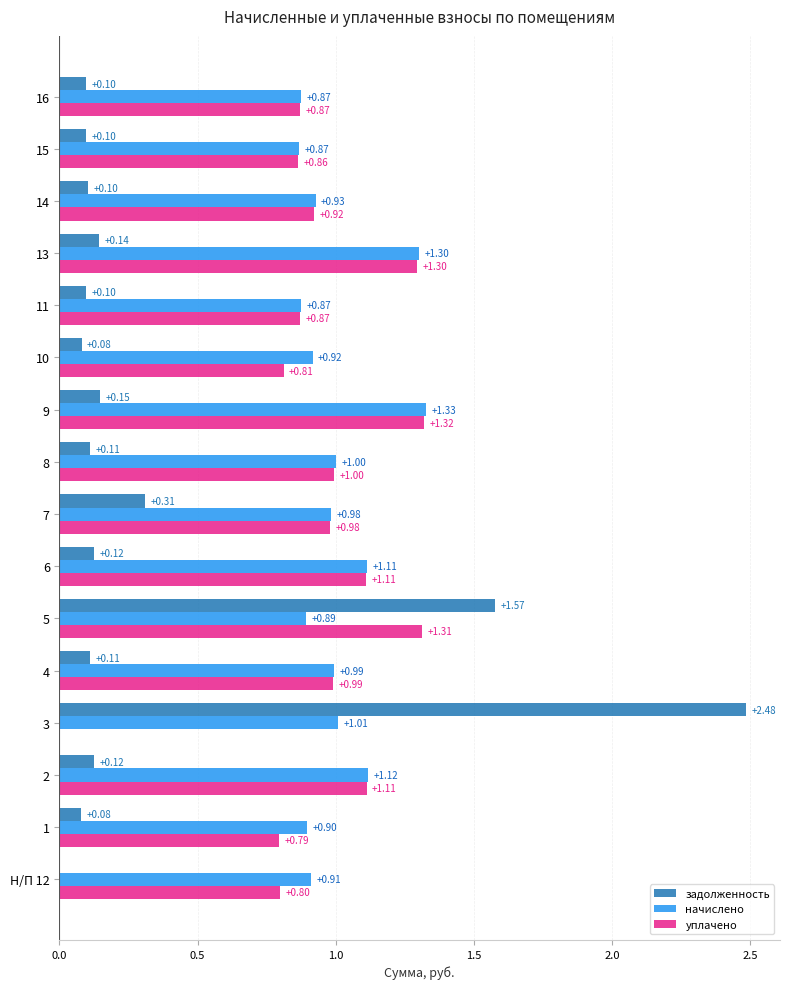

What is the sum of the задолженность values at 15 and 9?

0.2